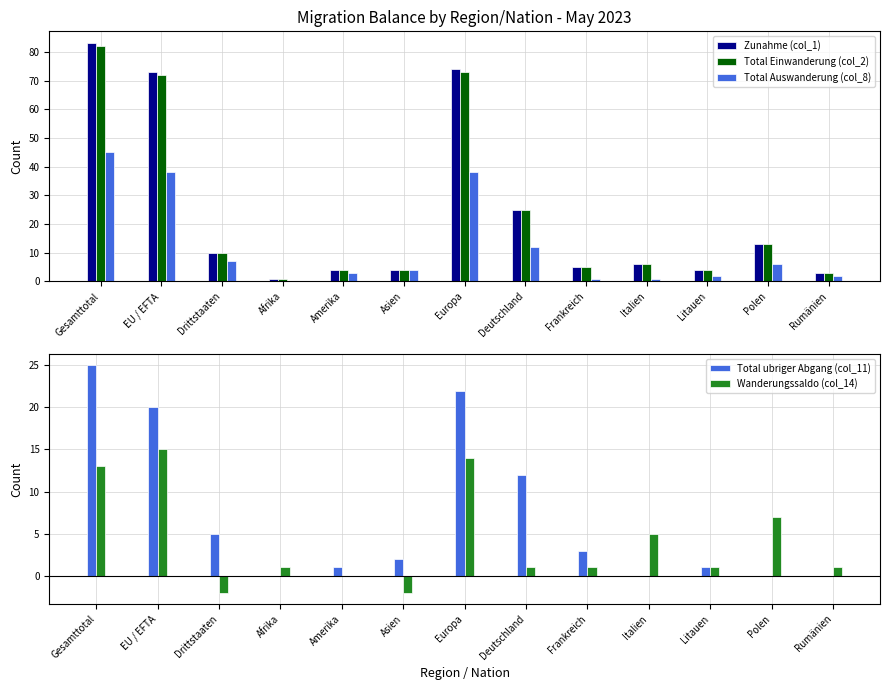

Reading left to right, what are all the values shown in this chart?

Zunahme (col_1): Gesamttotal=83	EU / EFTA=73	Drittstaaten=10	Afrika=1	Amerika=4	Asien=4	Europa=74	Deutschland=25	Frankreich=5	Italien=6	Litauen=4	Polen=13	Rumänien=3
Total Einwanderung (col_2): Gesamttotal=82	EU / EFTA=72	Drittstaaten=10	Afrika=1	Amerika=4	Asien=4	Europa=73	Deutschland=25	Frankreich=5	Italien=6	Litauen=4	Polen=13	Rumänien=3
Total Auswanderung (col_8): Gesamttotal=45	EU / EFTA=38	Drittstaaten=7	Afrika=0	Amerika=3	Asien=4	Europa=38	Deutschland=12	Frankreich=1	Italien=1	Litauen=2	Polen=6	Rumänien=2
Total ubriger Abgang (col_11): Gesamttotal=25	EU / EFTA=20	Drittstaaten=5	Afrika=0	Amerika=1	Asien=2	Europa=22	Deutschland=12	Frankreich=3	Italien=0	Litauen=1	Polen=0	Rumänien=0
Wanderungssaldo (col_14): Gesamttotal=13	EU / EFTA=15	Drittstaaten=-2	Afrika=1	Amerika=0	Asien=-2	Europa=14	Deutschland=1	Frankreich=1	Italien=5	Litauen=1	Polen=7	Rumänien=1